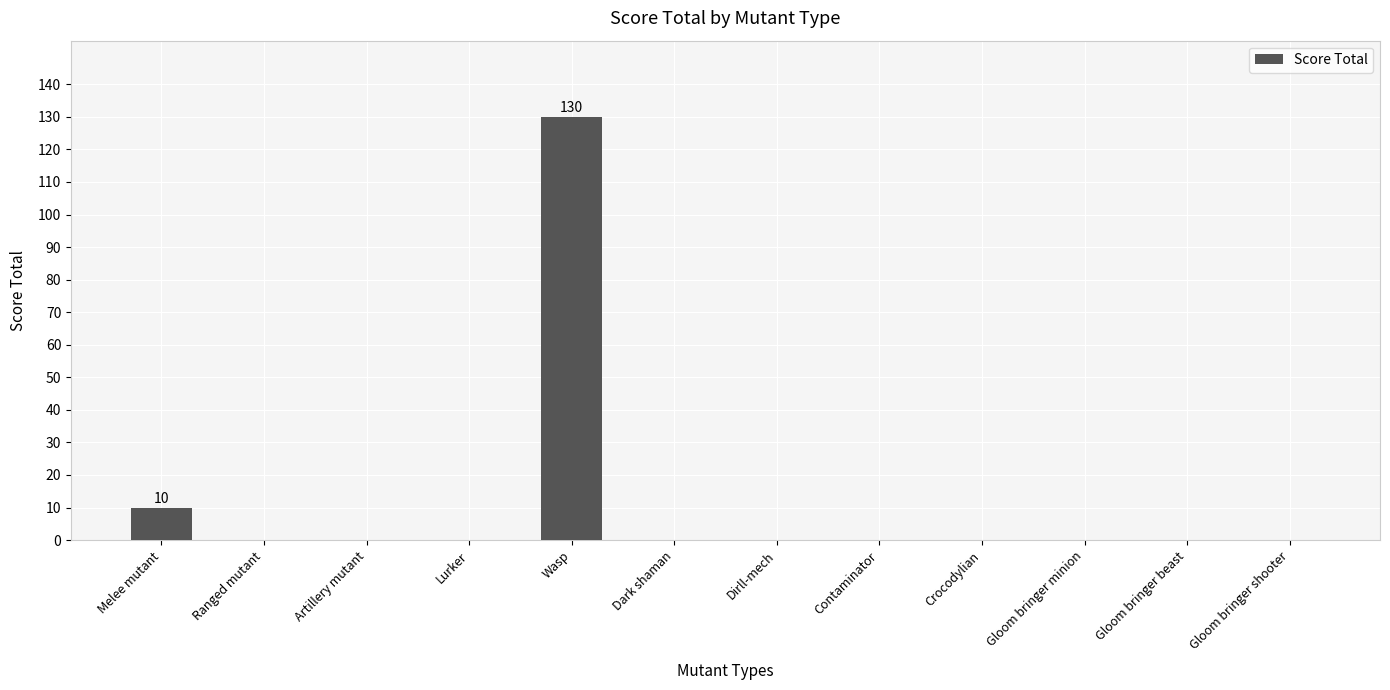

Where is the data nearest to the value 65?

Melee mutant